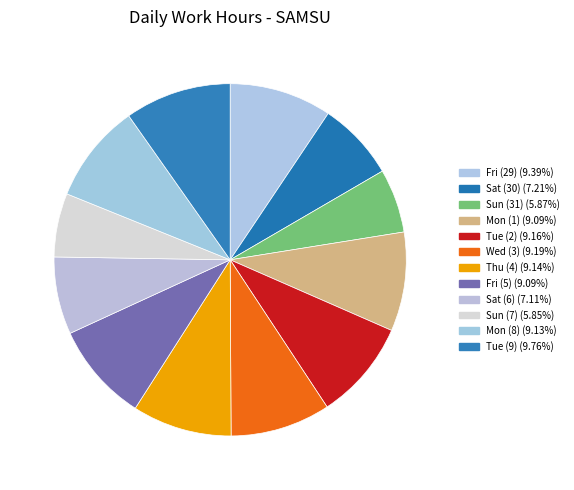

Is there any slice that represents more than half of the pie?

No